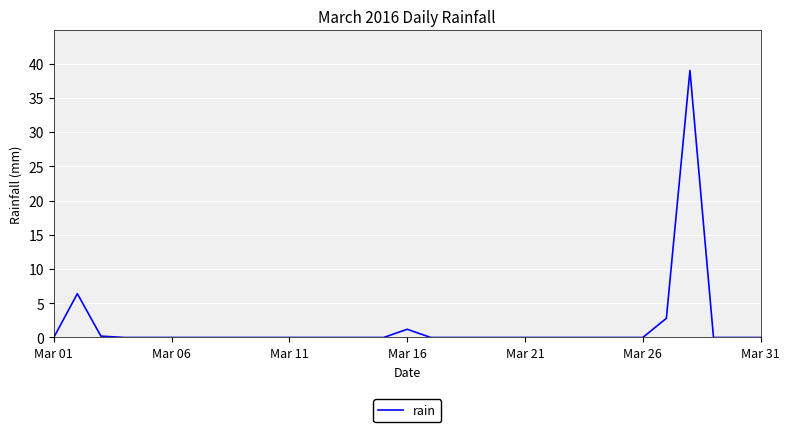

What is the maximum value shown in the chart?

39.0